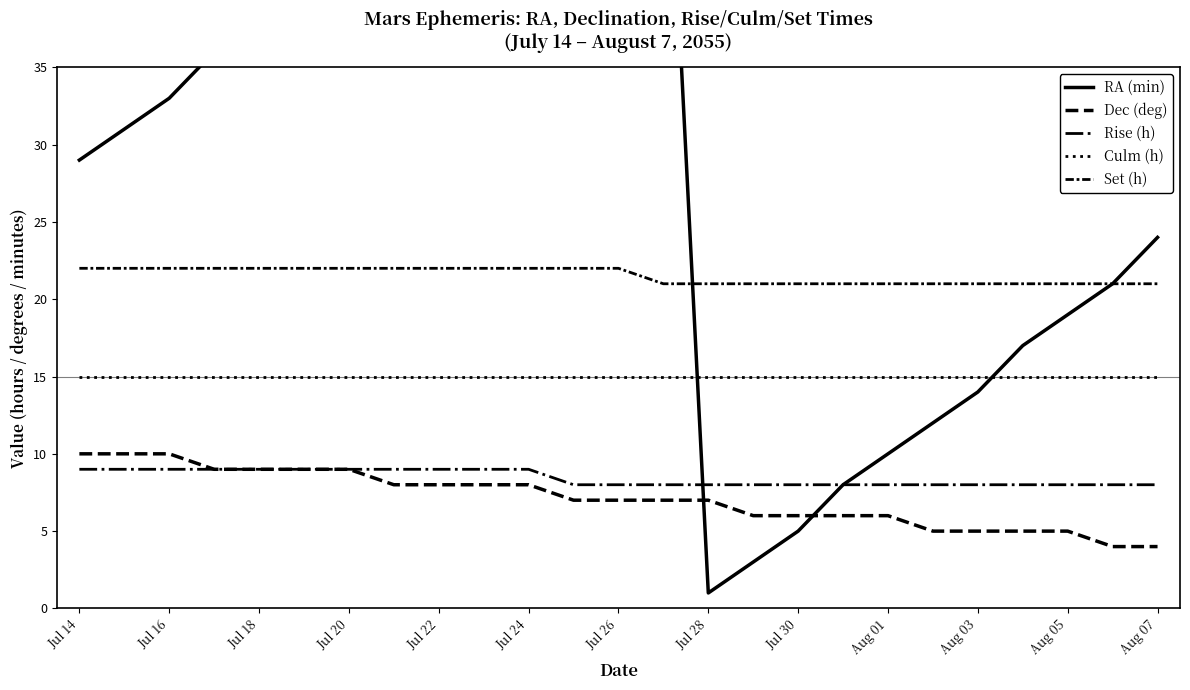

True or false: Rise (h) has a value of 8 at Aug 01.

True